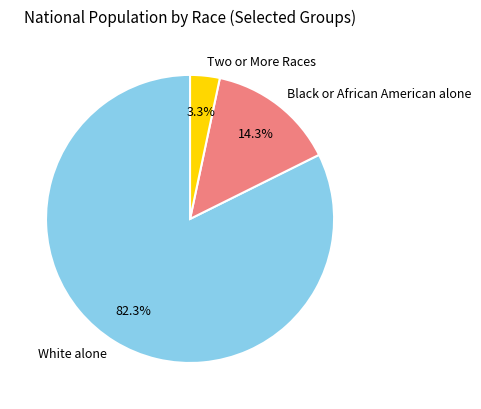

Combined, do White alone and Two or More Races account for over 50%?

Yes